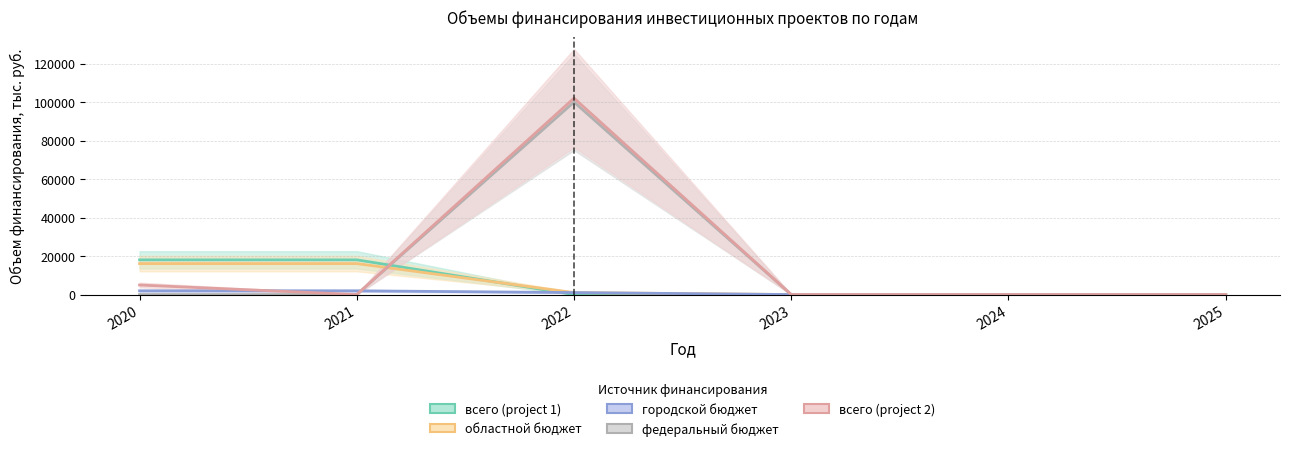

What is the difference between the highest and lowest values at 2020?

18022.2